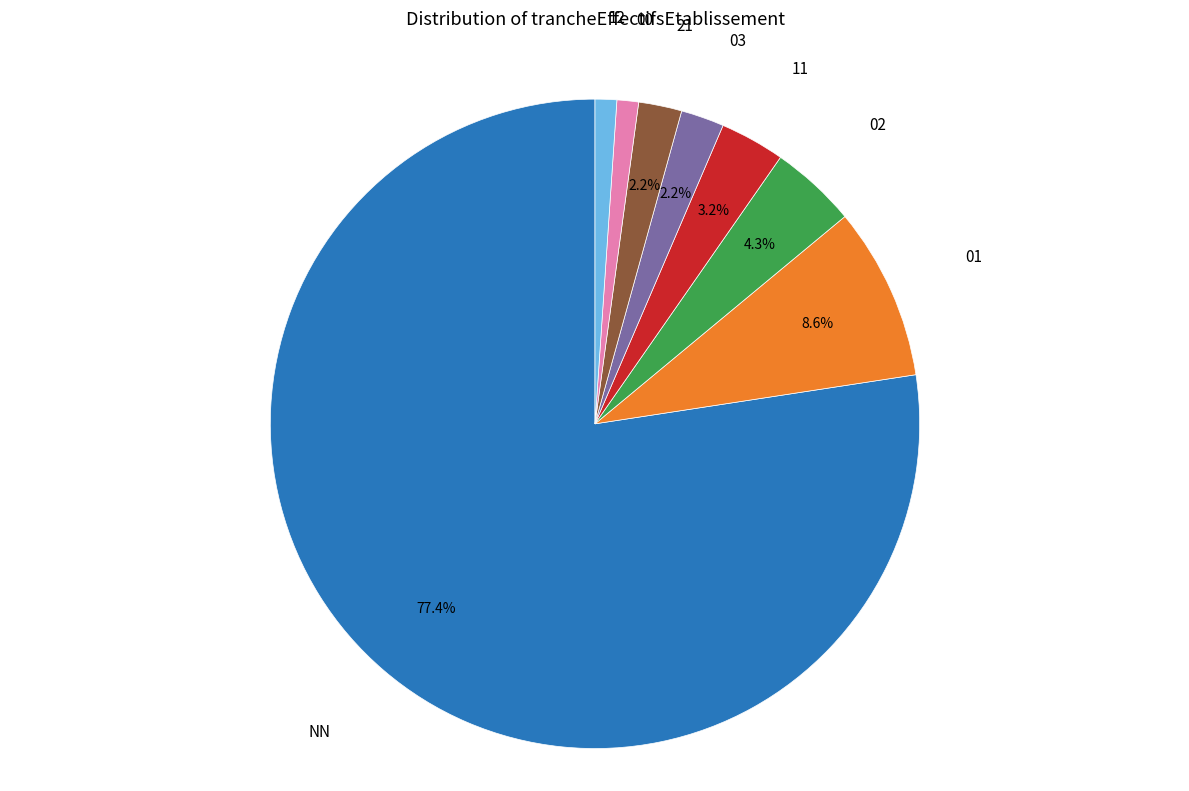

Is it true that 03 is 10% of the pie?

False